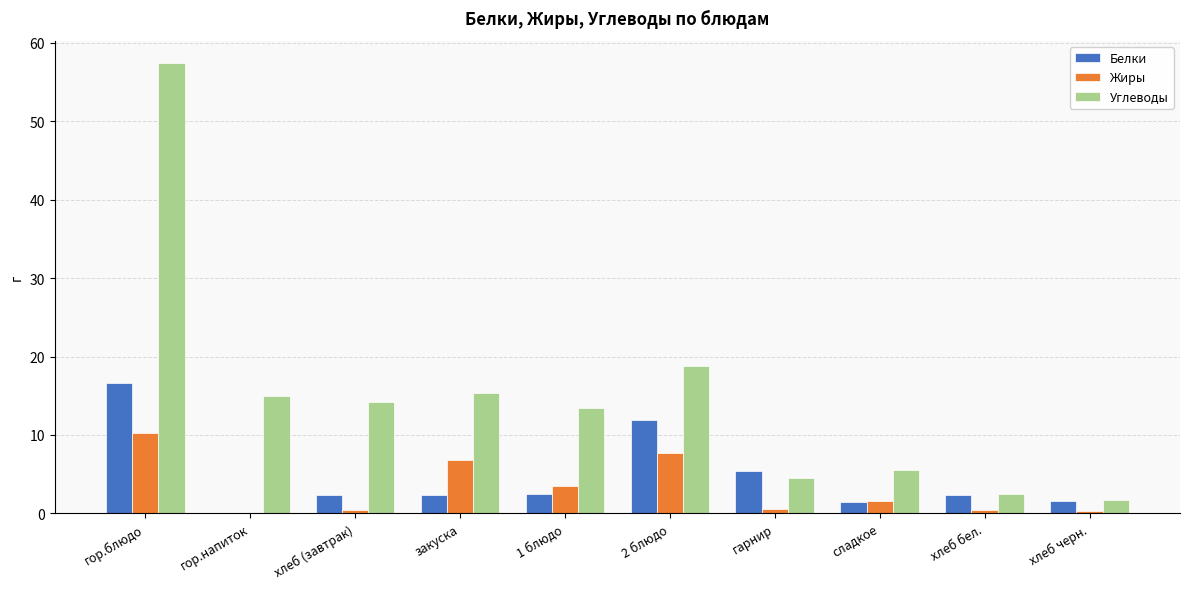

The value of Жиры at хлеб бел. is 0.4. True or false?

True